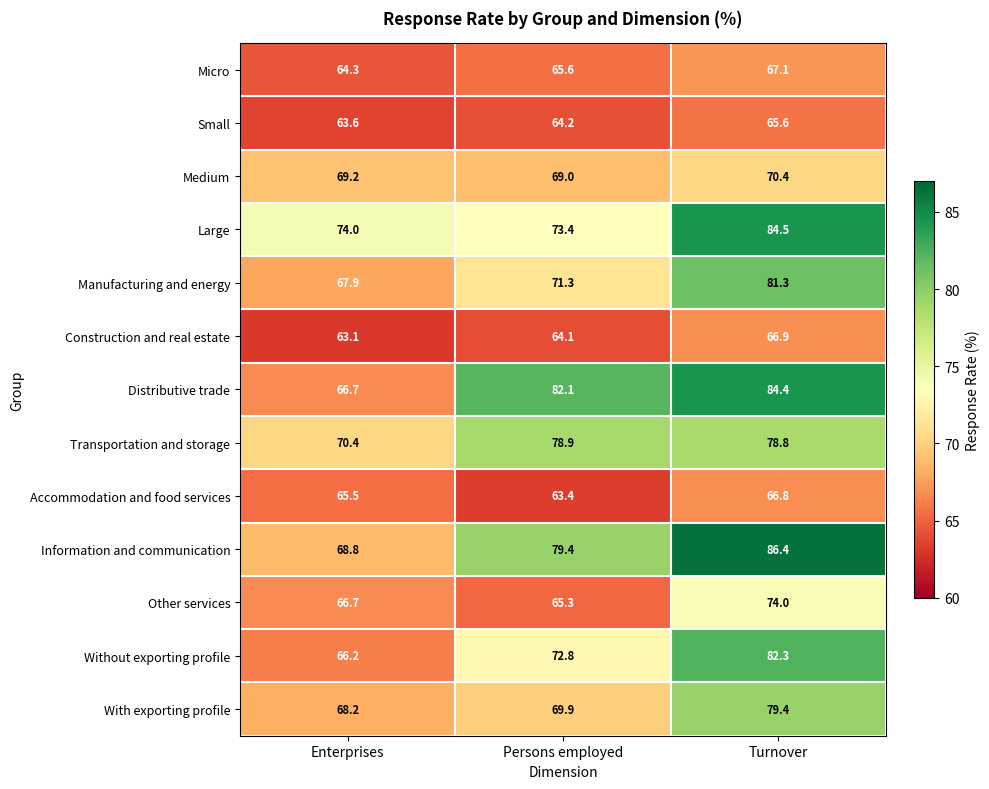

How many series are shown in this chart?

13